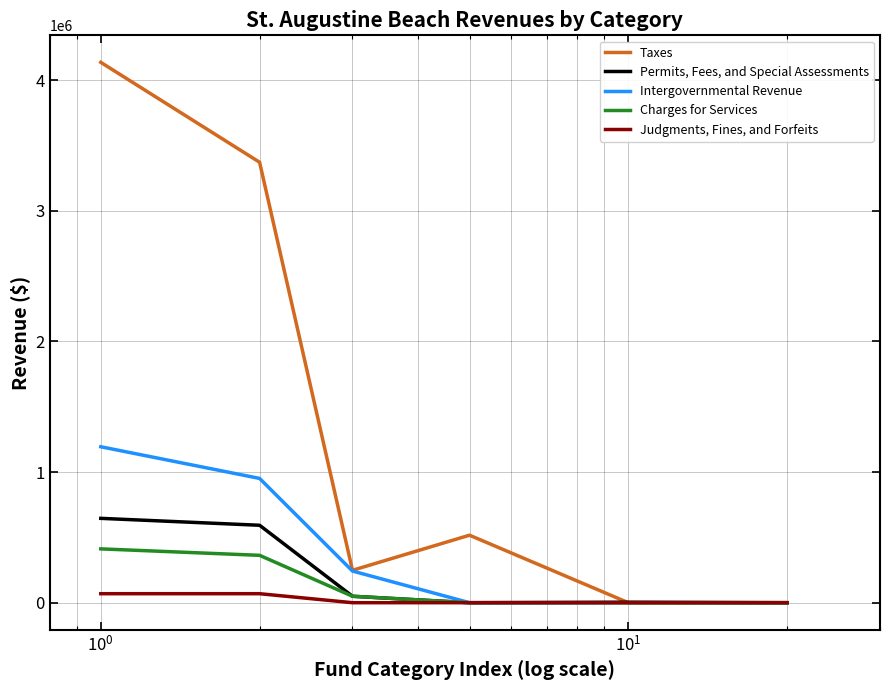

Which series has the largest range (max minus min)?

Taxes